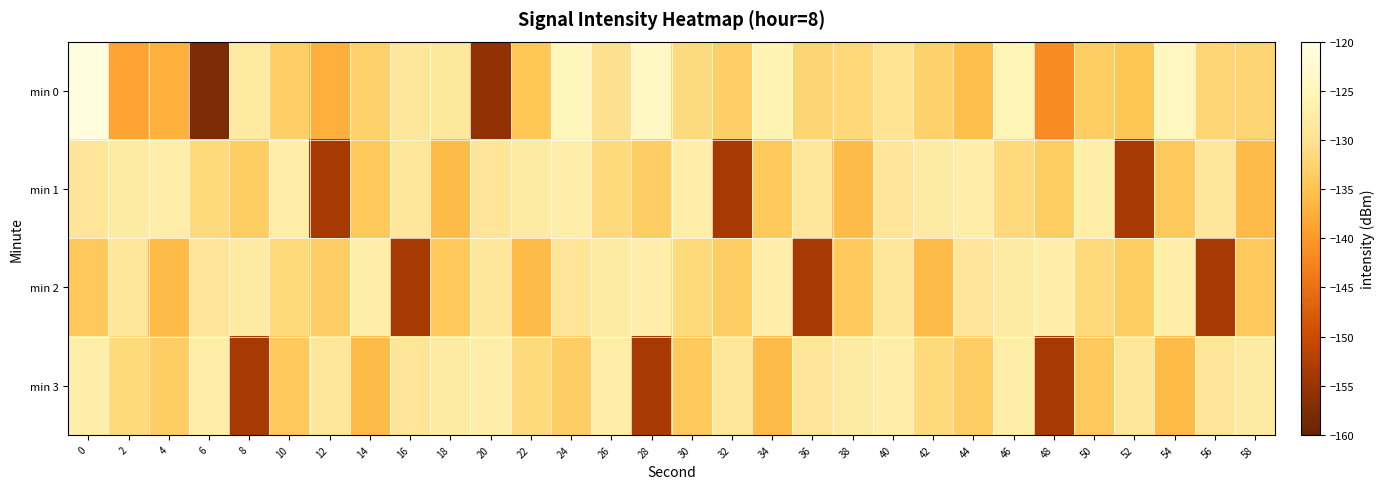

Between 30 and 12, which is larger?

30